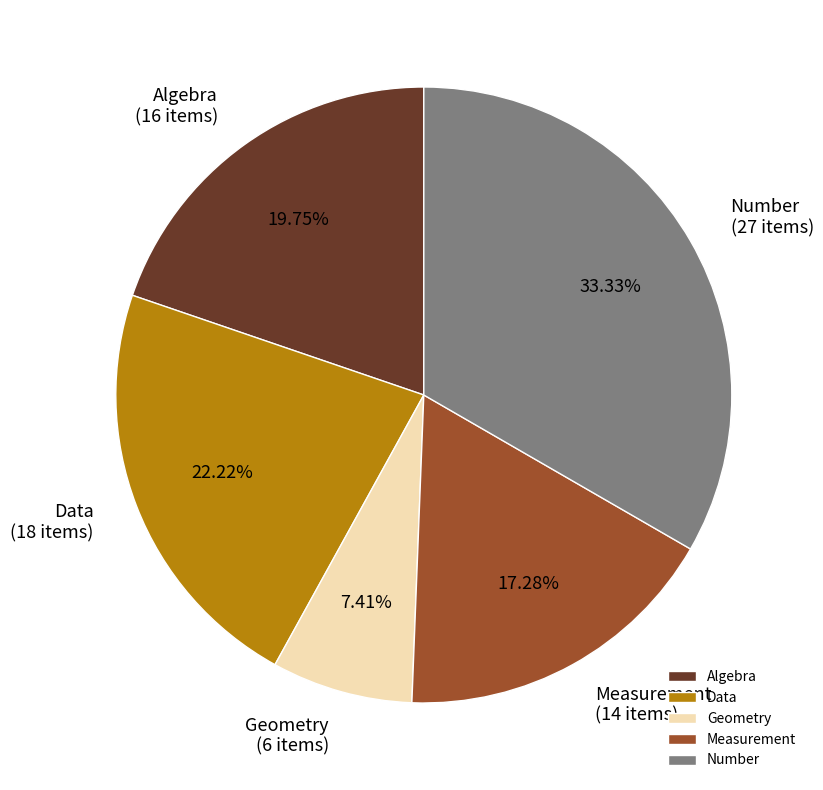

What percentage is NOT represented by Data?

77.8%